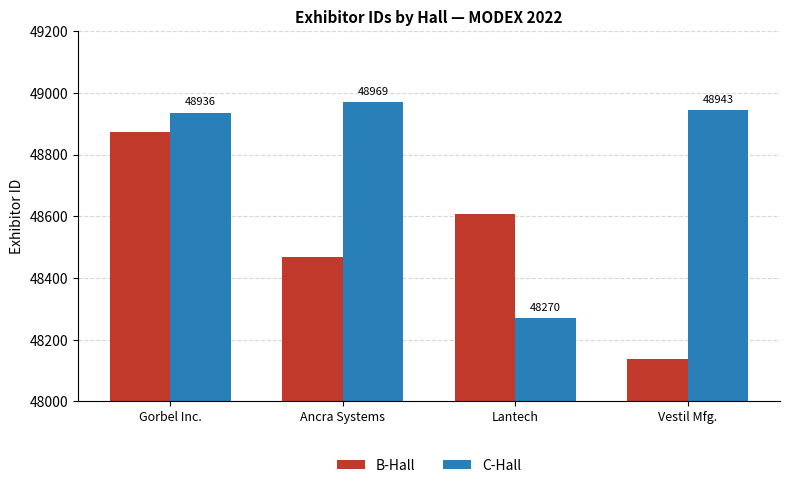

What is the label of the 2nd bar from the left?

Ancra Systems